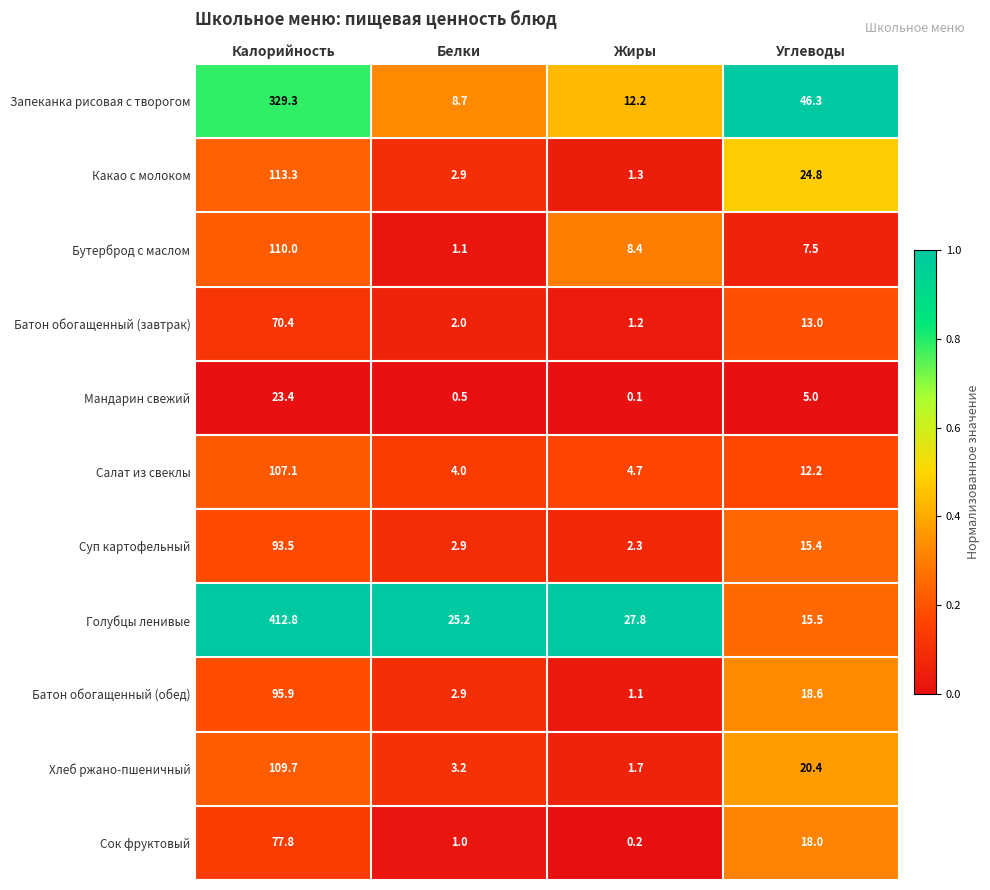

Where does the Сок фруктовый series first go above 18?

Калорийность